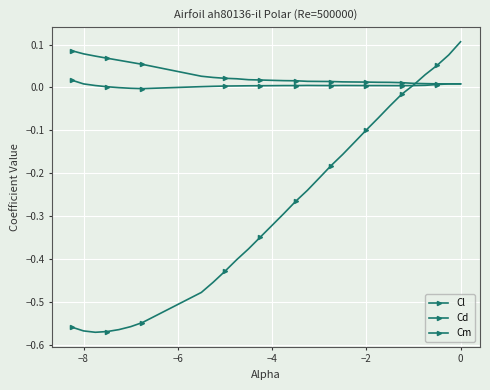

Reading left to right, list all the values displayed in this chart.

Cl: -0.6	-0.6	-0.6	-0.6	-0.6	-0.6	-0.5	-0.5	-0.5	-0.4	-0.4	-0.4	-0.3	-0.3	-0.3	-0.3	-0.2	-0.2	-0.2	-0.2	-0.1	-0.1	-0.1	-0.0	-0.0	0.0	0.0	0.1	0.1	0.1
Cd: 0.1	0.1	0.1	0.1	0.1	0.1	0.1	0.0	0.0	0.0	0.0	0.0	0.0	0.0	0.0	0.0	0.0	0.0	0.0	0.0	0.0	0.0	0.0	0.0	0.0	0.0	0.0	0.0	0.0	0.0
Cm: 0.0	0.0	0.0	0.0	-0.0	-0.0	-0.0	0.0	0.0	0.0	0.0	0.0	0.0	0.0	0.0	0.0	0.0	0.0	0.0	0.0	0.0	0.0	0.0	0.0	0.0	0.0	0.0	0.0	0.0	0.0